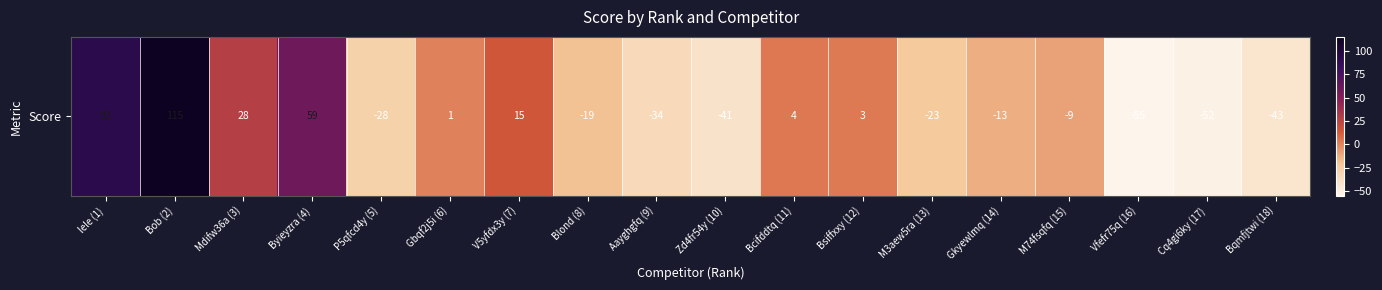

What is the change in value from Byieyzra (4) to Blond (8)?

-78